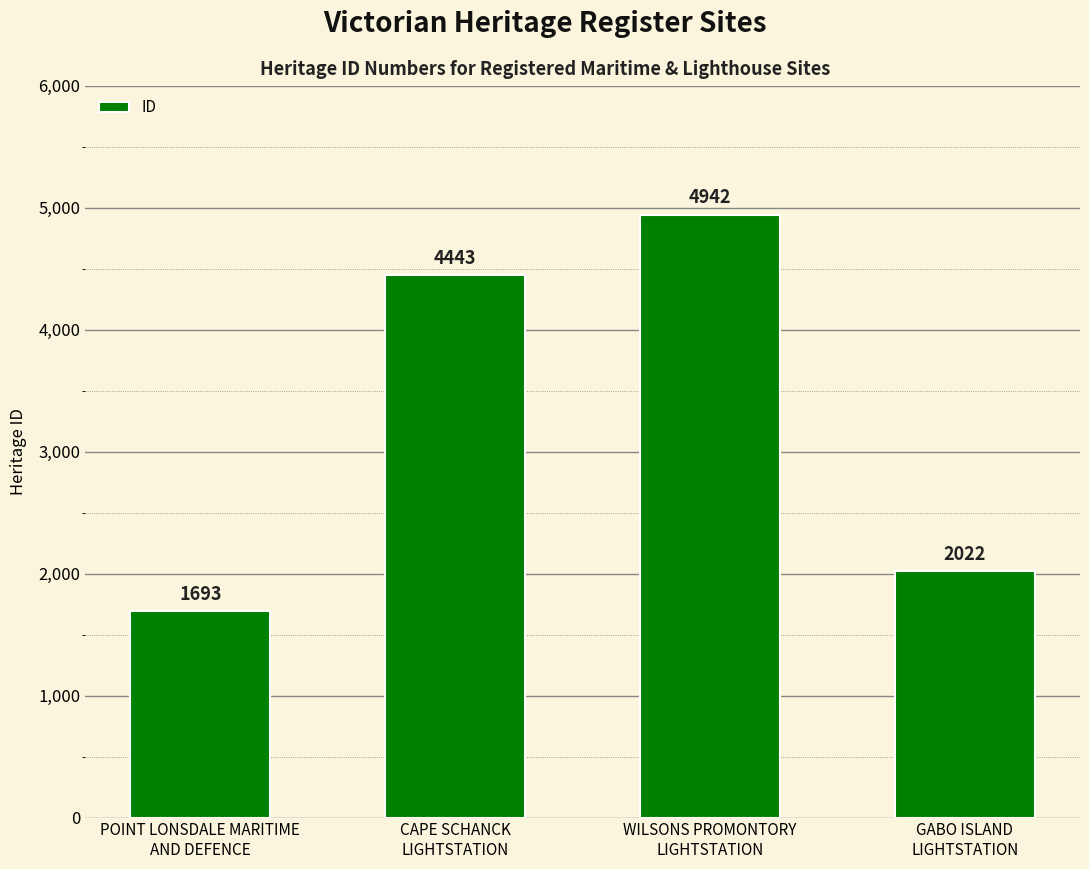

What is the sum of all values?

13100